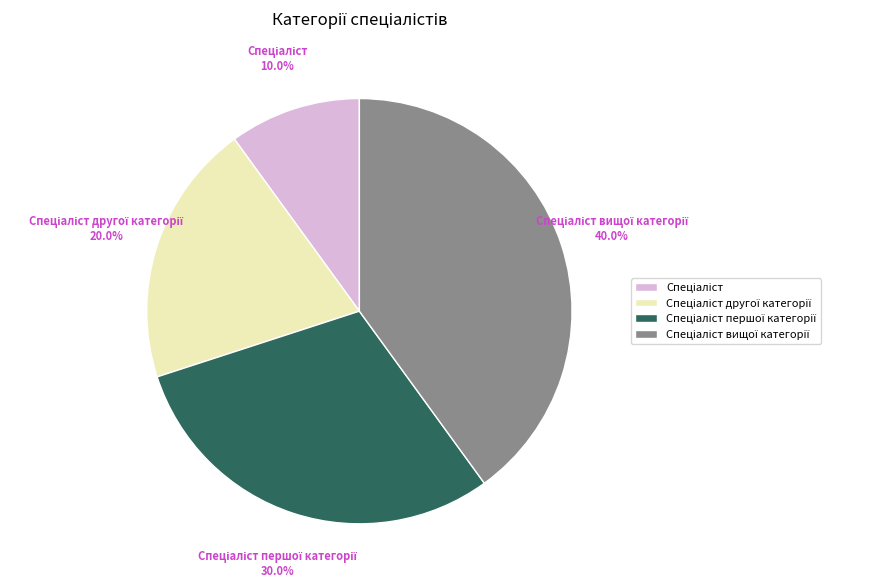

Does any single category account for the majority?

No